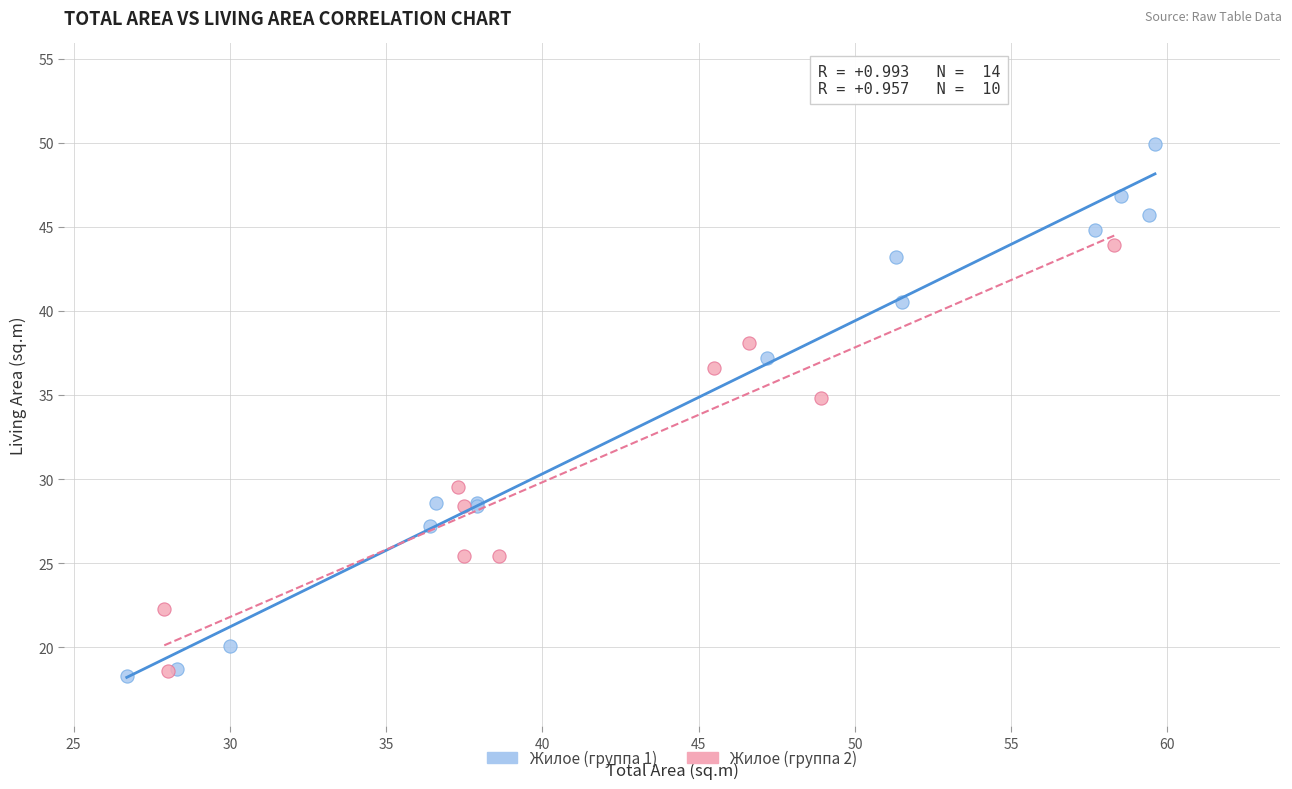

Which series has the largest Y range (max minus min)?

Жилое (группа 1)